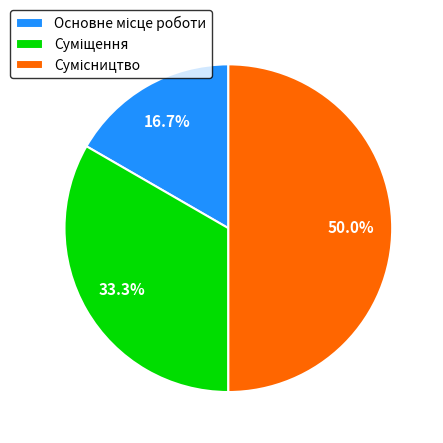

Combined, what portion of the pie is Основне місце роботи and Сумісництво?

66.7%